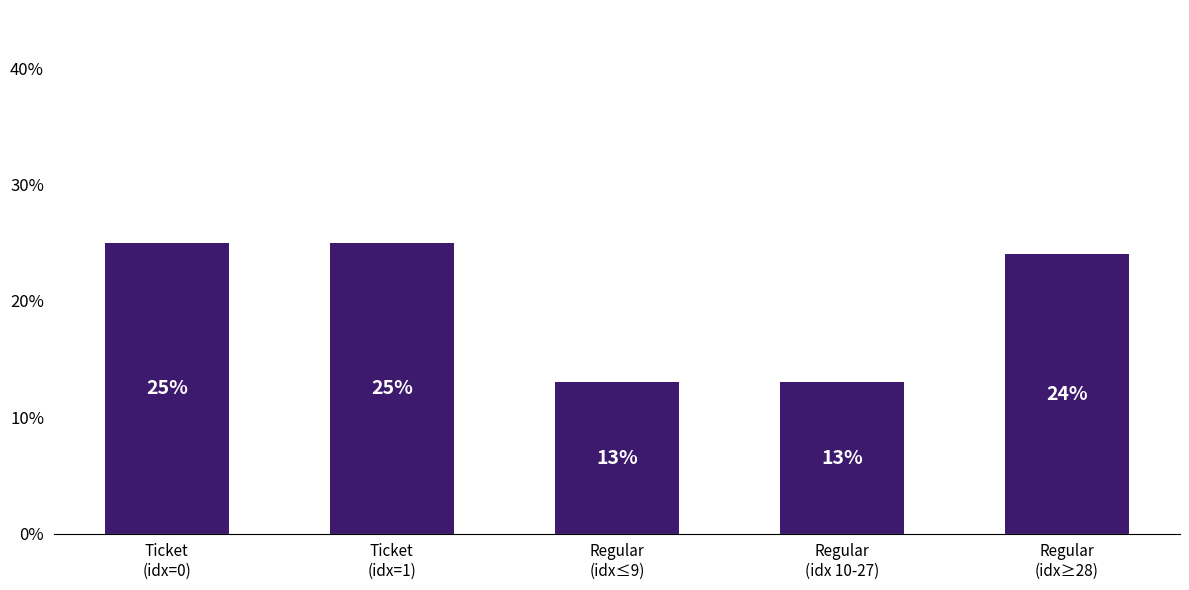

What is the value of the 2nd bar from the left?

25